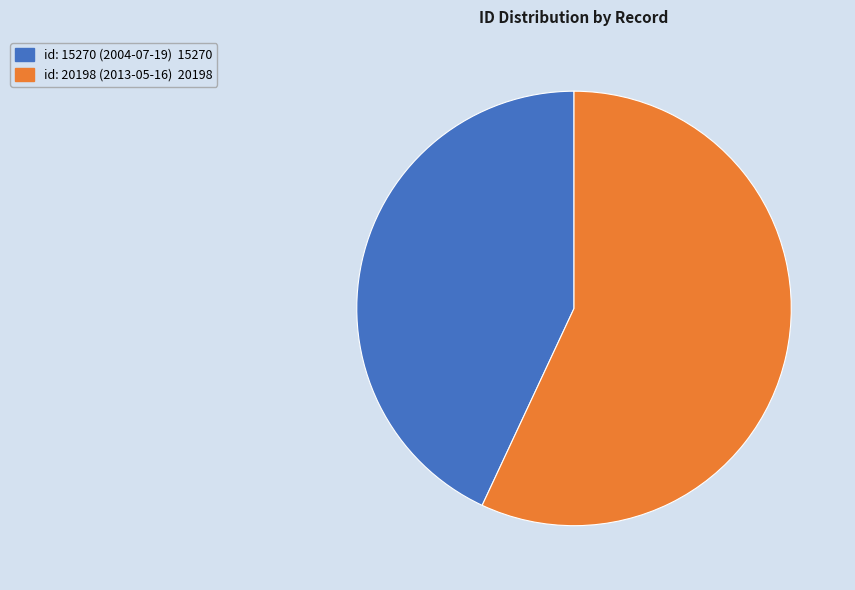

Is there any slice that represents more than half of the pie?

Yes